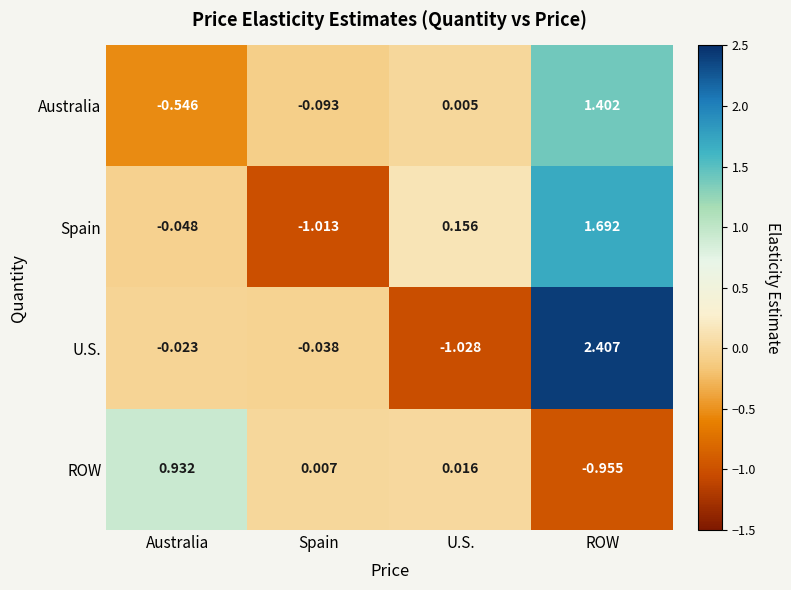

Which series has the largest range (max minus min)?

U.S.